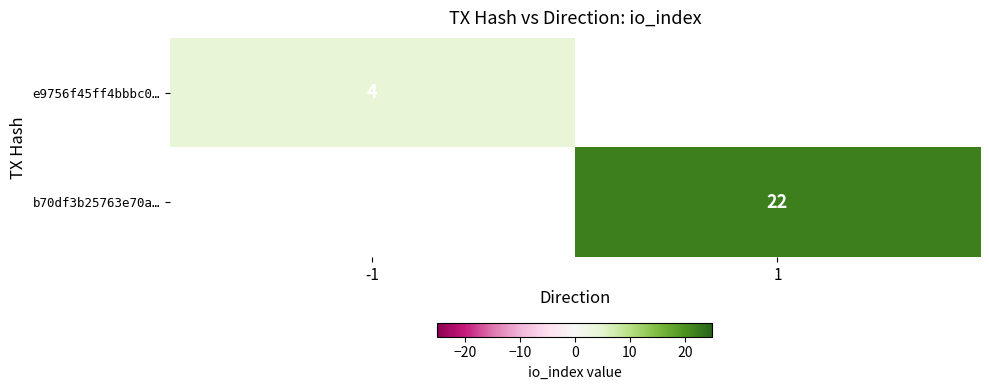

True or false: b70df3b25763e70a… has a value of 31 at 1.

False